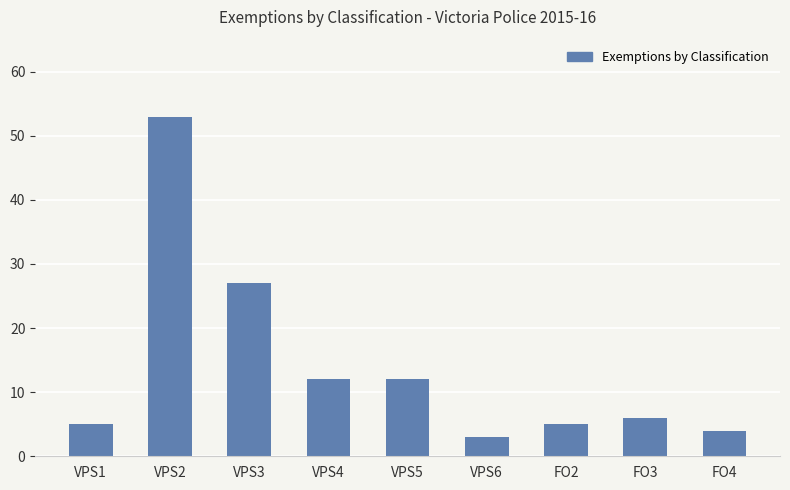

At which category does the chart reach its minimum across all series?

VPS6